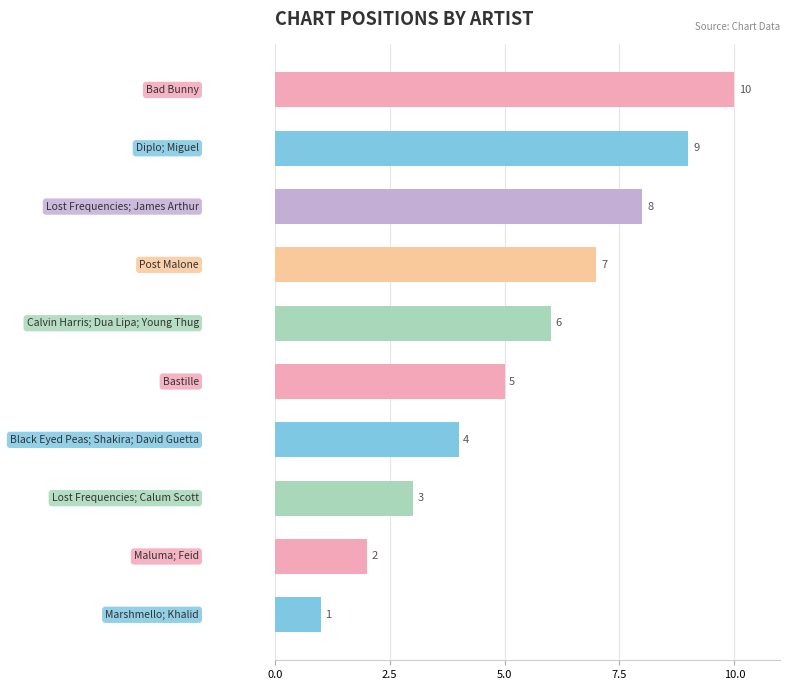

What is the sum of all values?

55